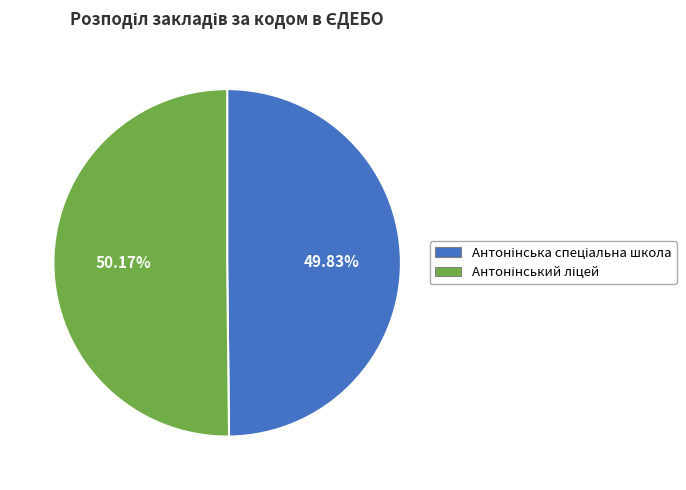

Does any single category account for the majority?

Yes